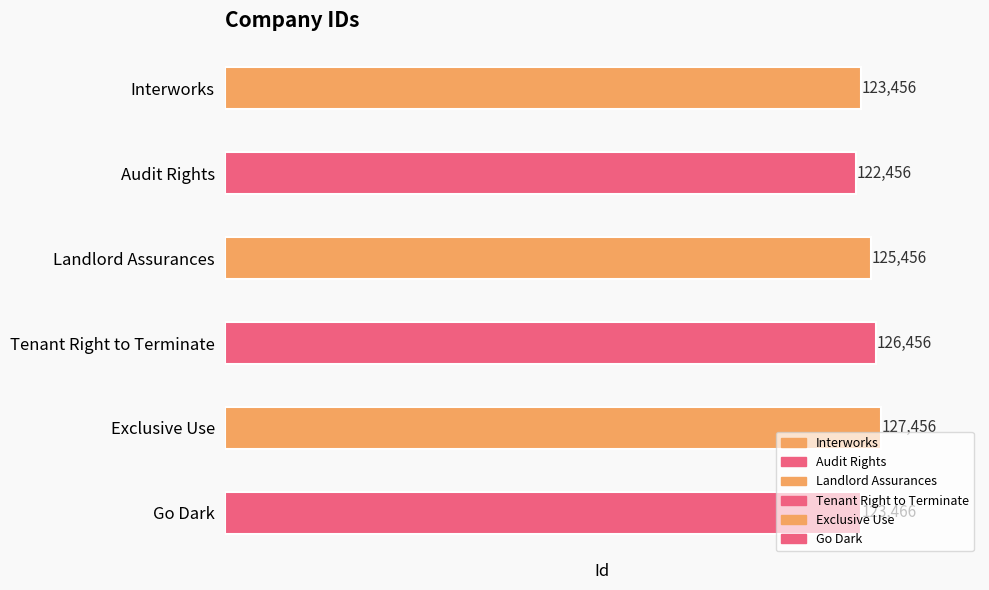

Rank the categories by value from highest to lowest.

Exclusive Use, Tenant Right to Terminate, Landlord Assurances, Go Dark, Interworks, Audit Rights